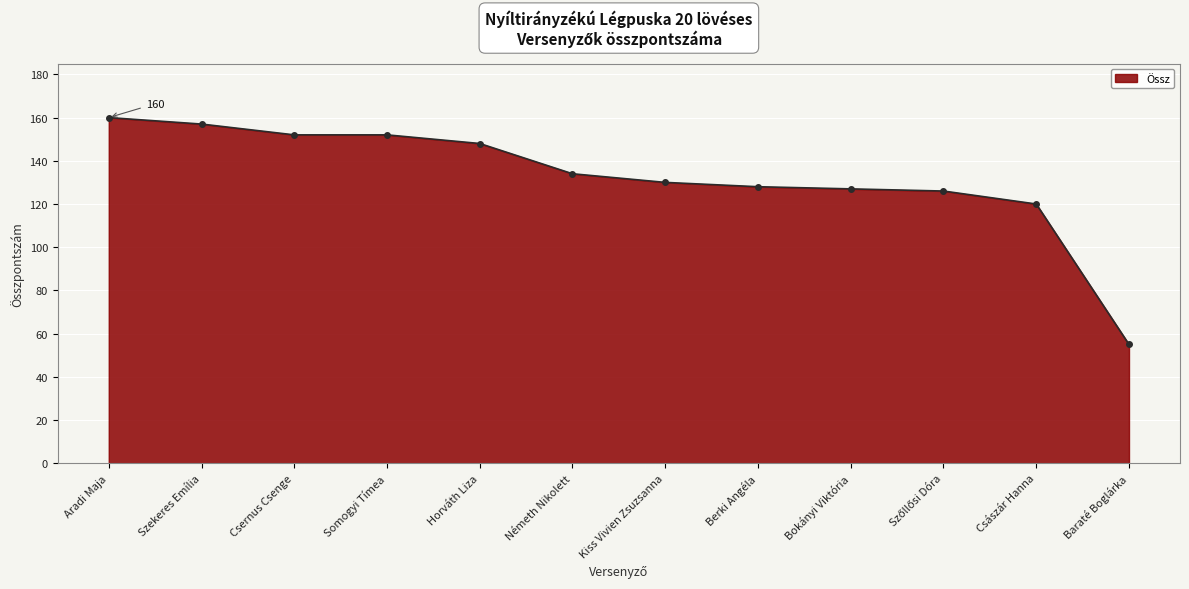

Approximately how many times larger is the value at Kiss Vivien Zsuzsanna compared to Császár Hanna?

1.1